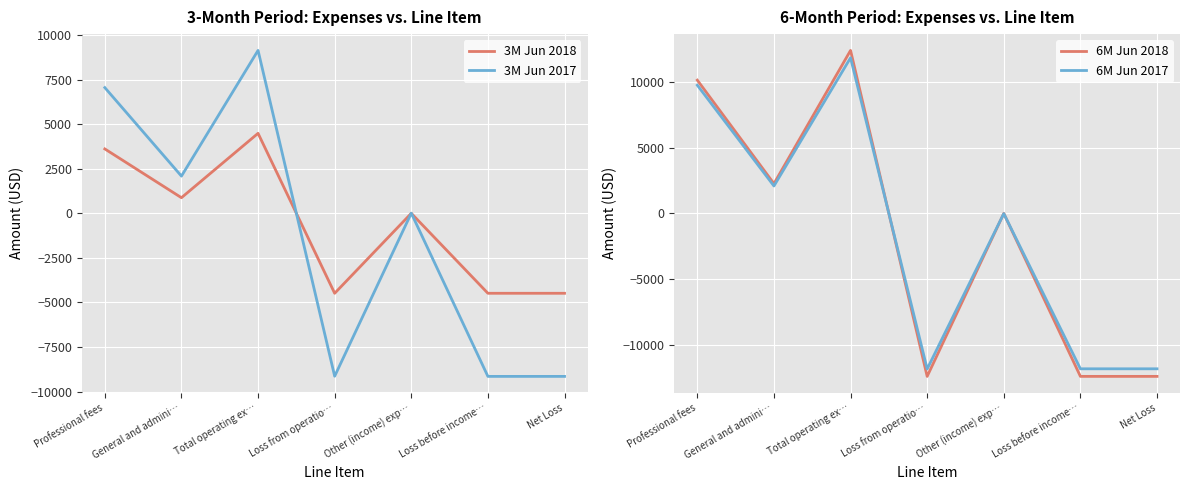

Which series has the largest range (max minus min)?

6M Jun 2018